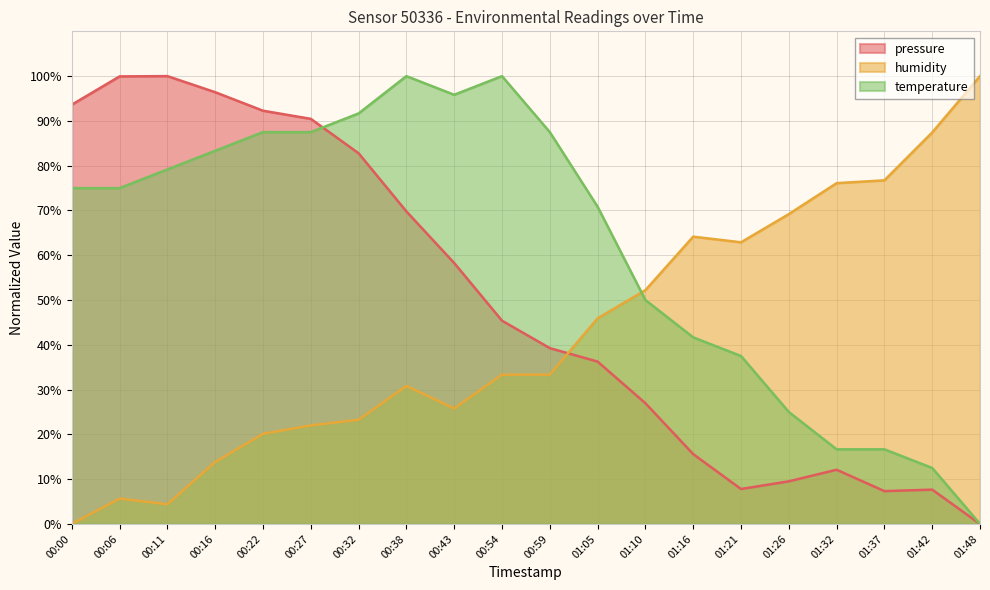

At which label does pressure first exceed 45?

00:00